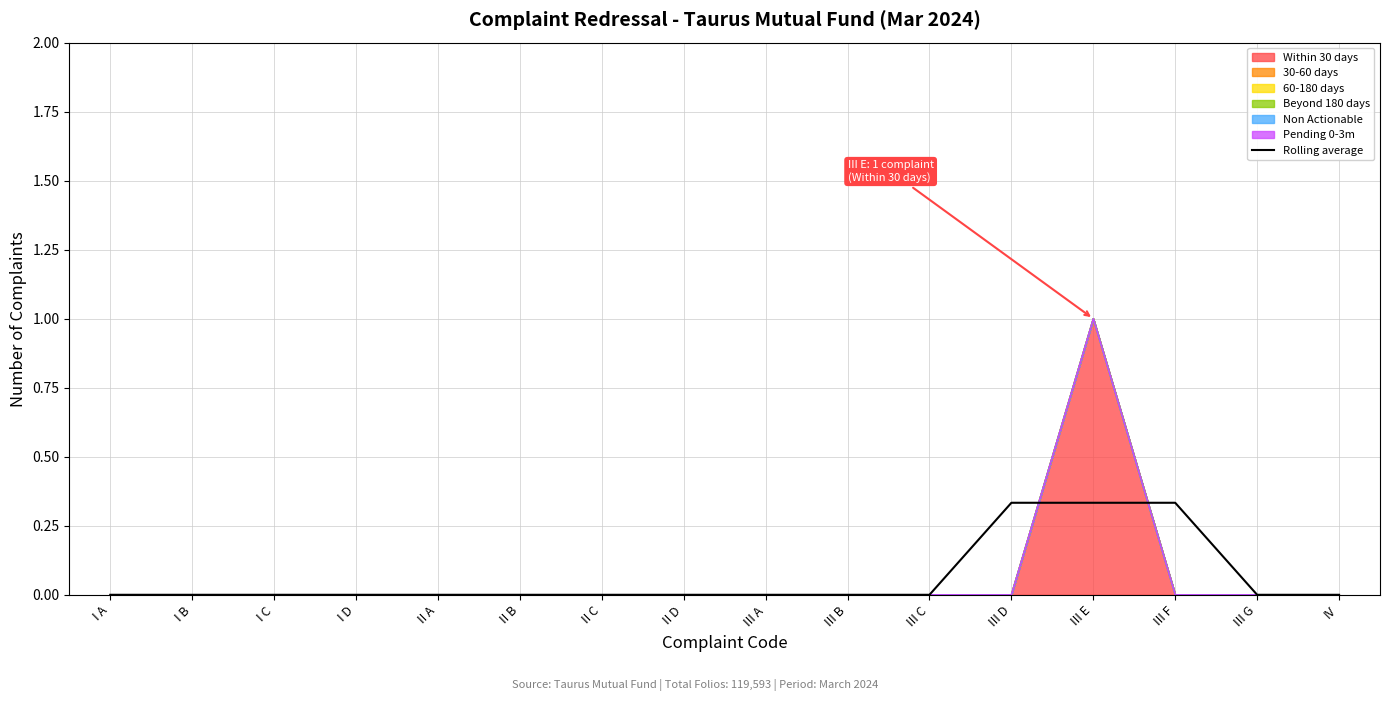

Which has a higher value, II D or III B?

II D